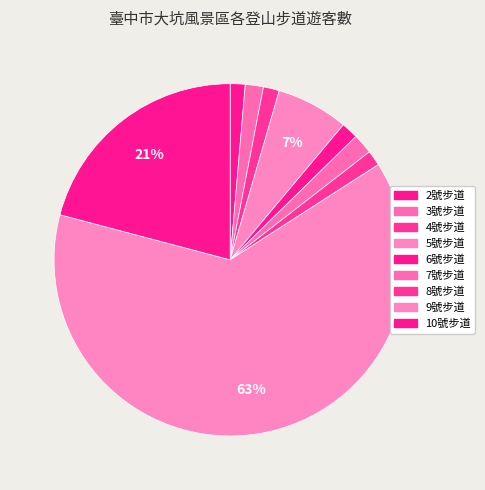

Count the number of slices in the pie.

9